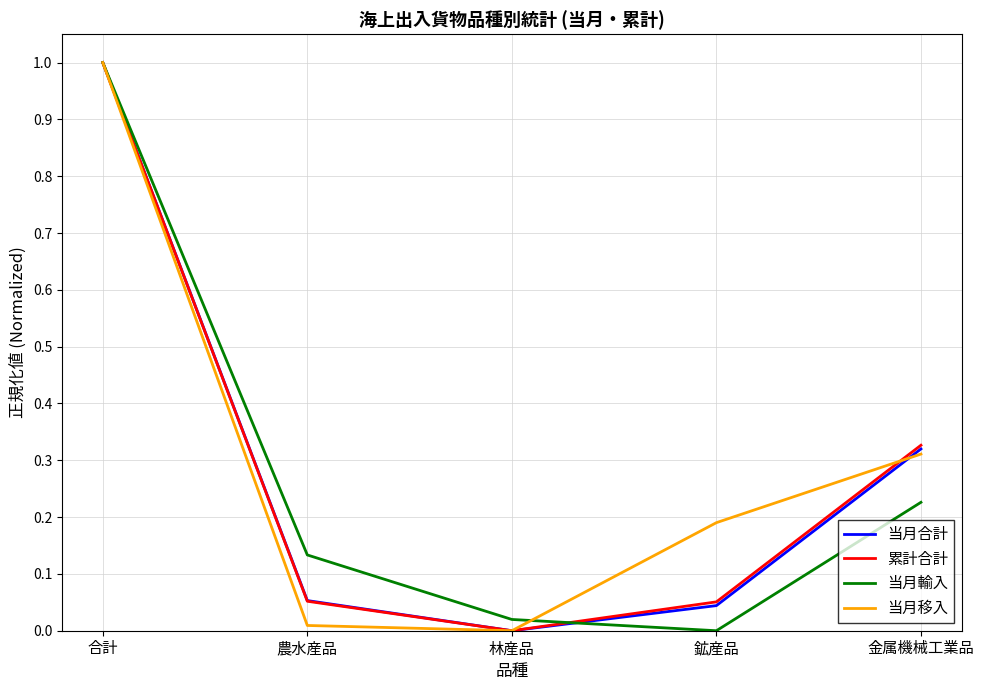

Between 鉱産品 and 金属機械工業品, which series saw the biggest shift?

当月合計